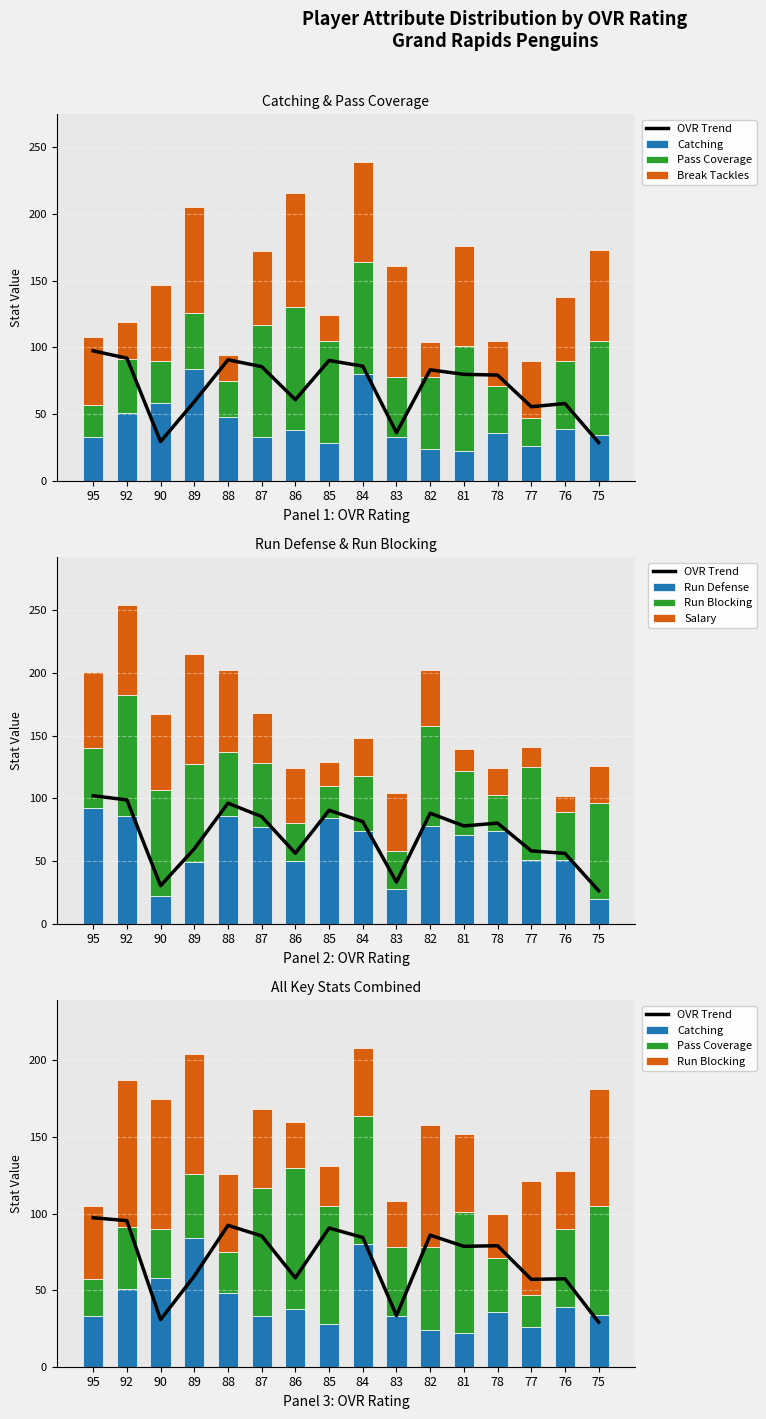

What is the spread (max minus min) of values at 95?

68